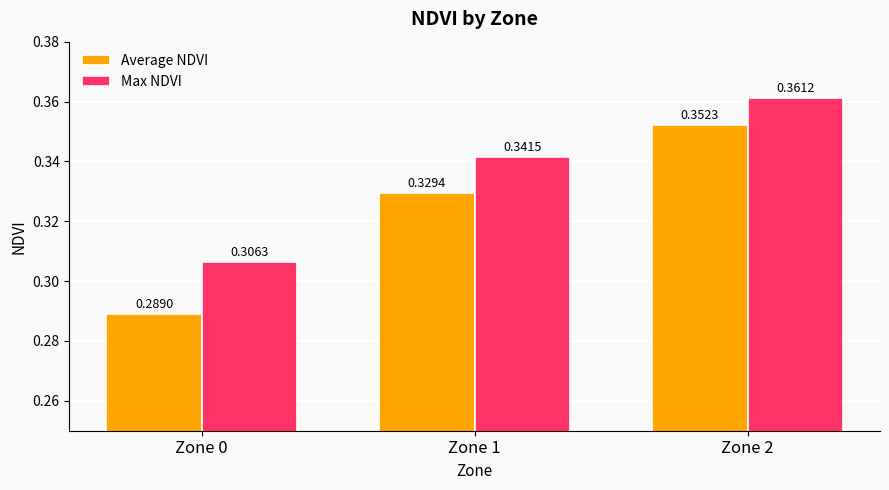

Which series has the largest total across all categories?

Max NDVI